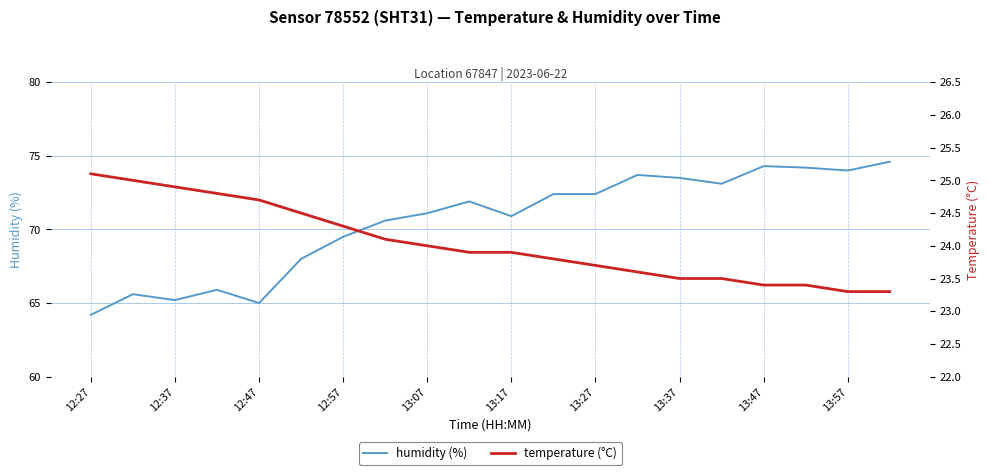

What is the sum of the temperature values at 17 and 10?

47.3